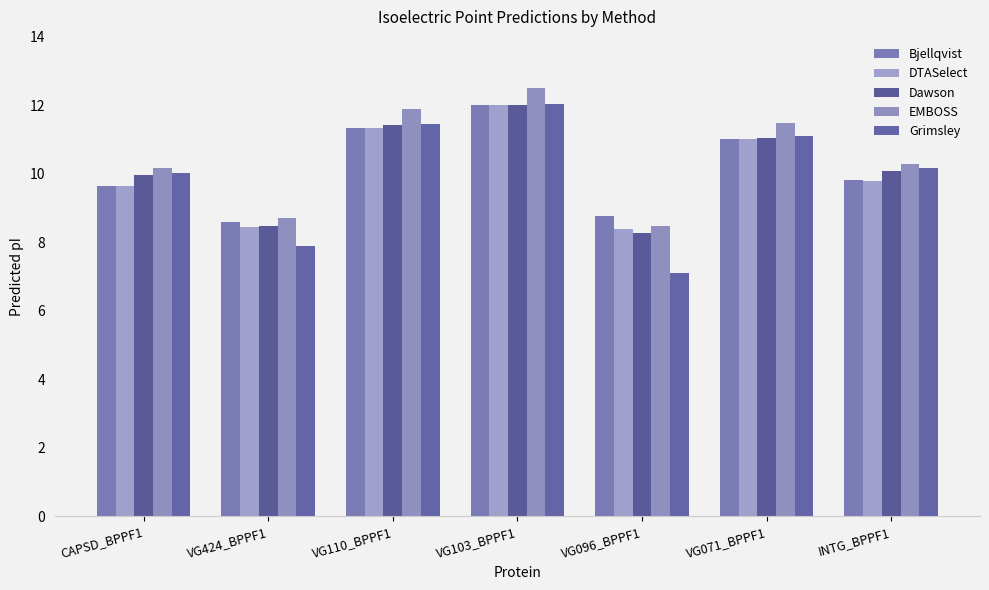

Read the EMBOSS value at VG424_BPPF1.

8.7